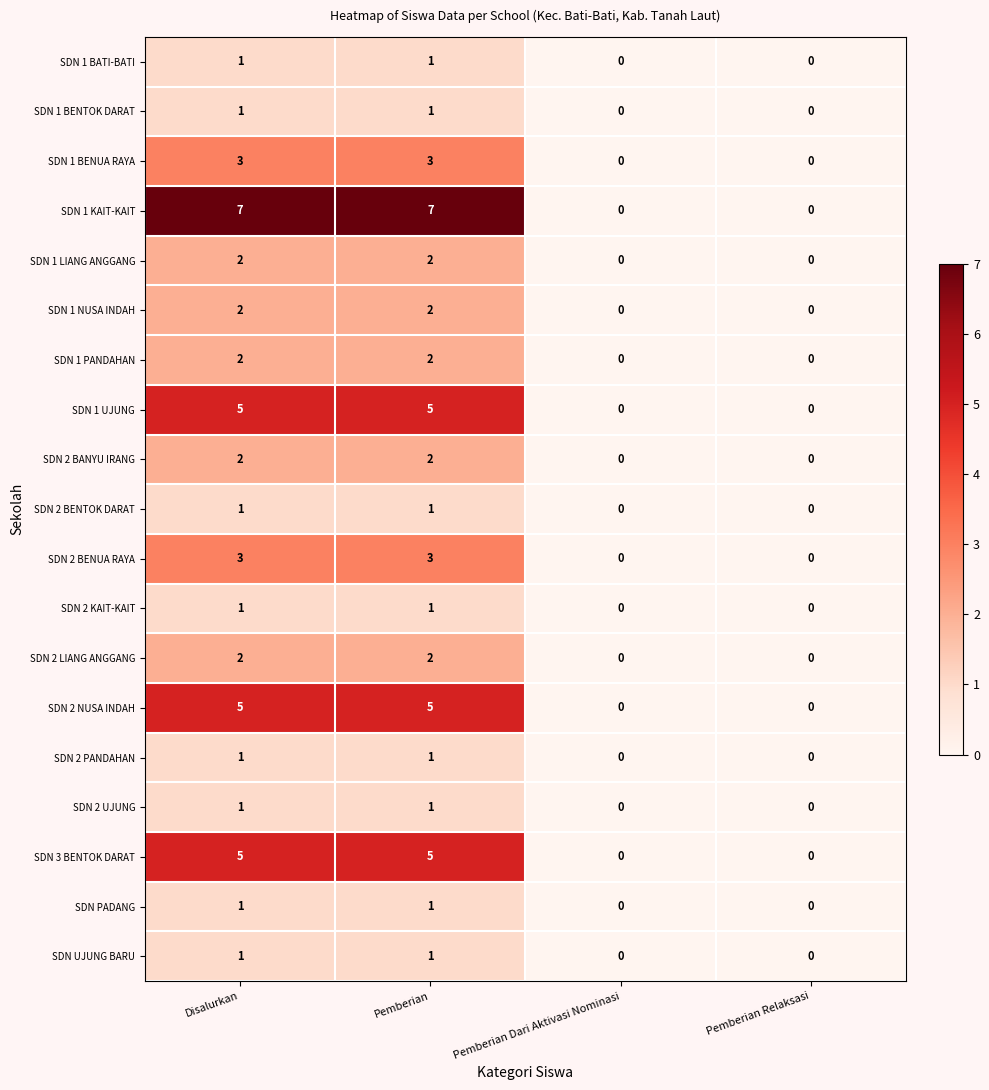

How many positive values does the SDN 1 BATI-BATI series have?

2